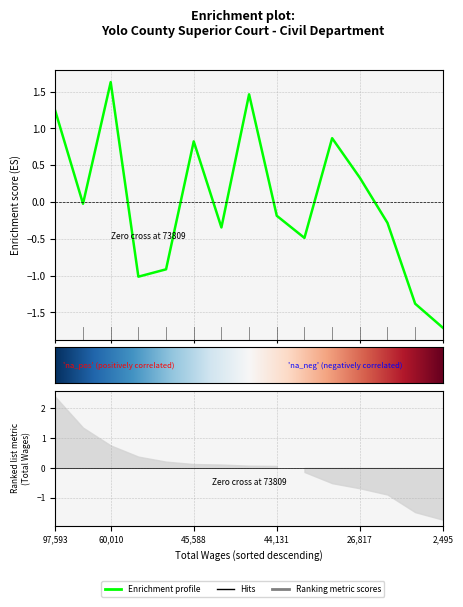

How many positive values are there?

6